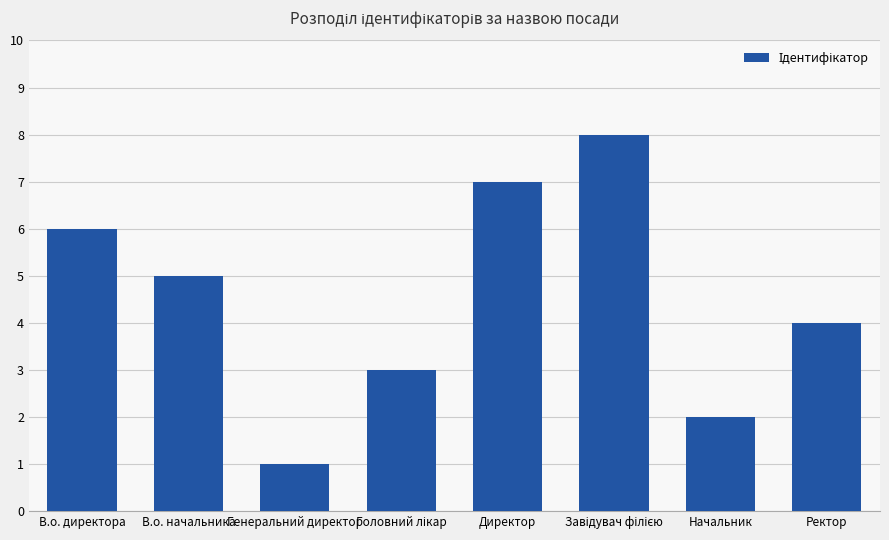

What is the label of the 1st bar from the right?

Ректор